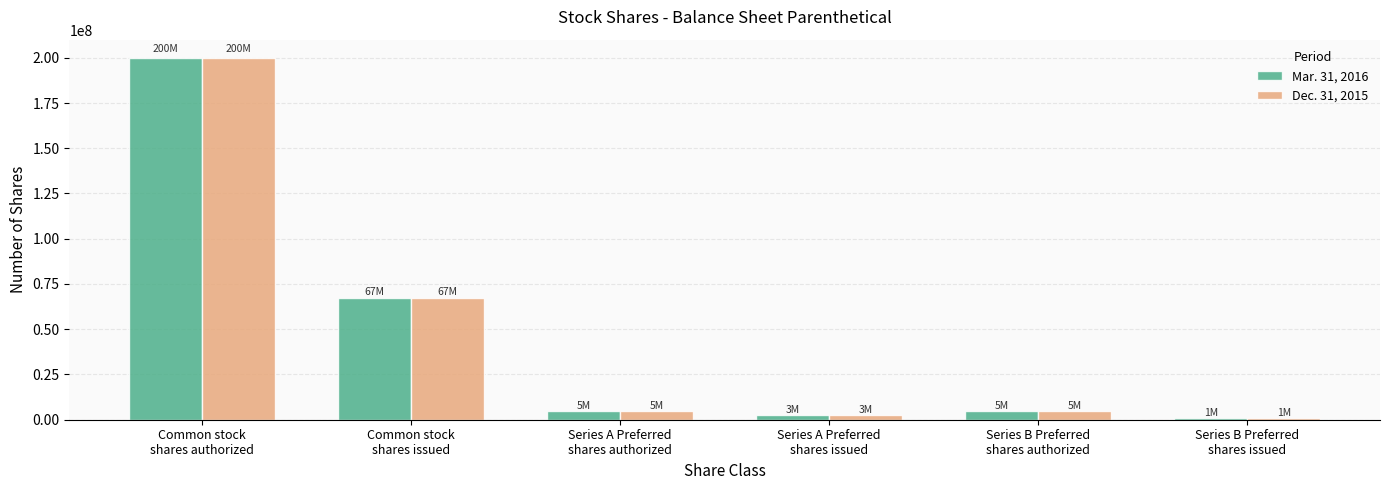

What is the difference between the maximum and minimum values in the Dec. 31, 2015 series?

198999998